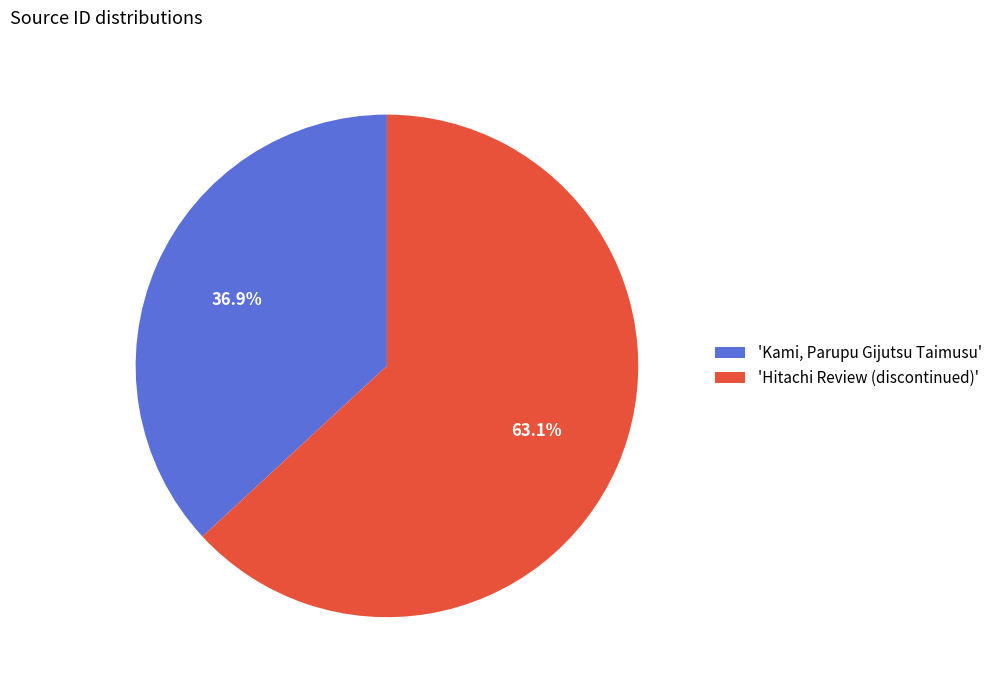

To the nearest percent, what is the difference between the largest and smallest slice percentages?

26%